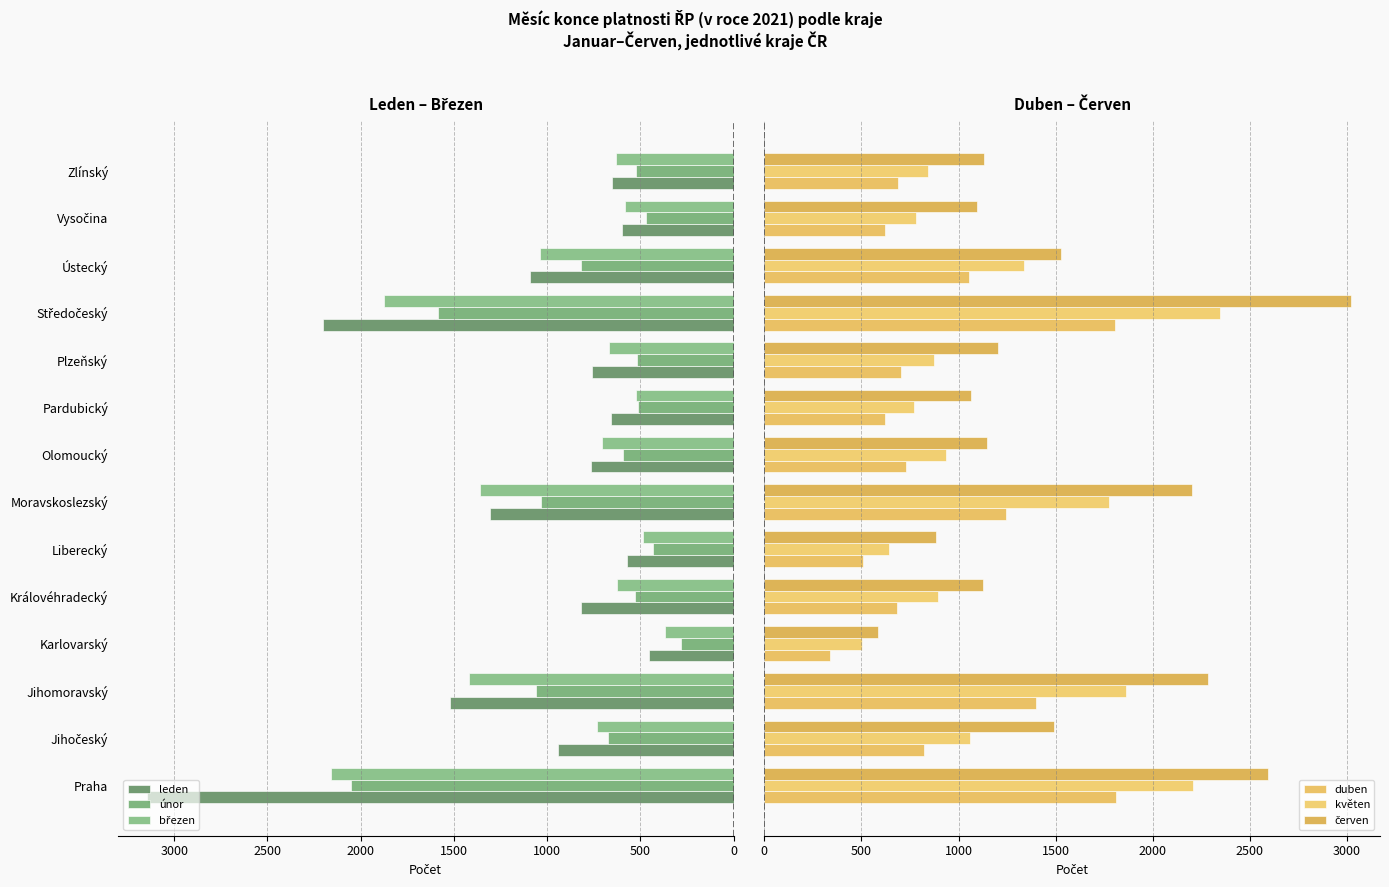

Which series has the largest range (max minus min)?

leden